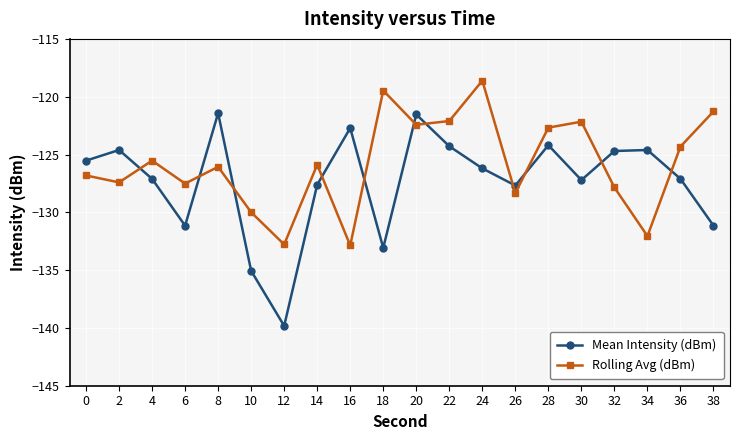

What is the difference between the highest and lowest values at 14?

1.7